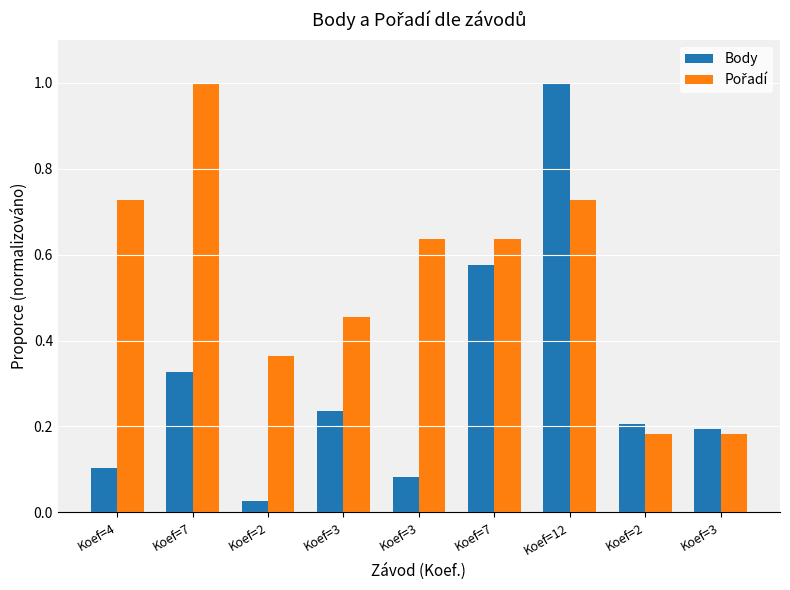

How many series are shown in this chart?

2